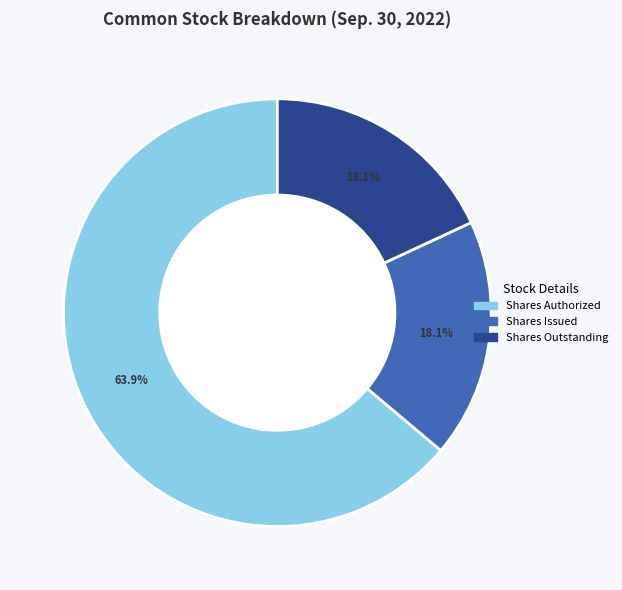

Does any single category account for the majority?

Yes